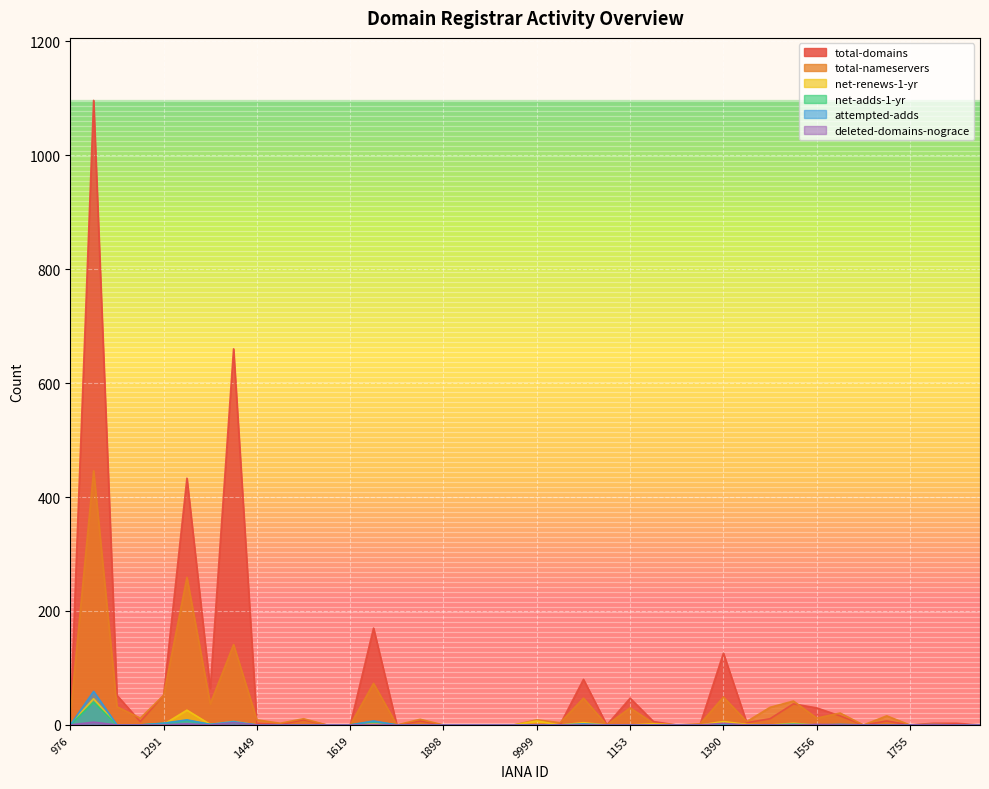

How many lines are shown in the chart?

6